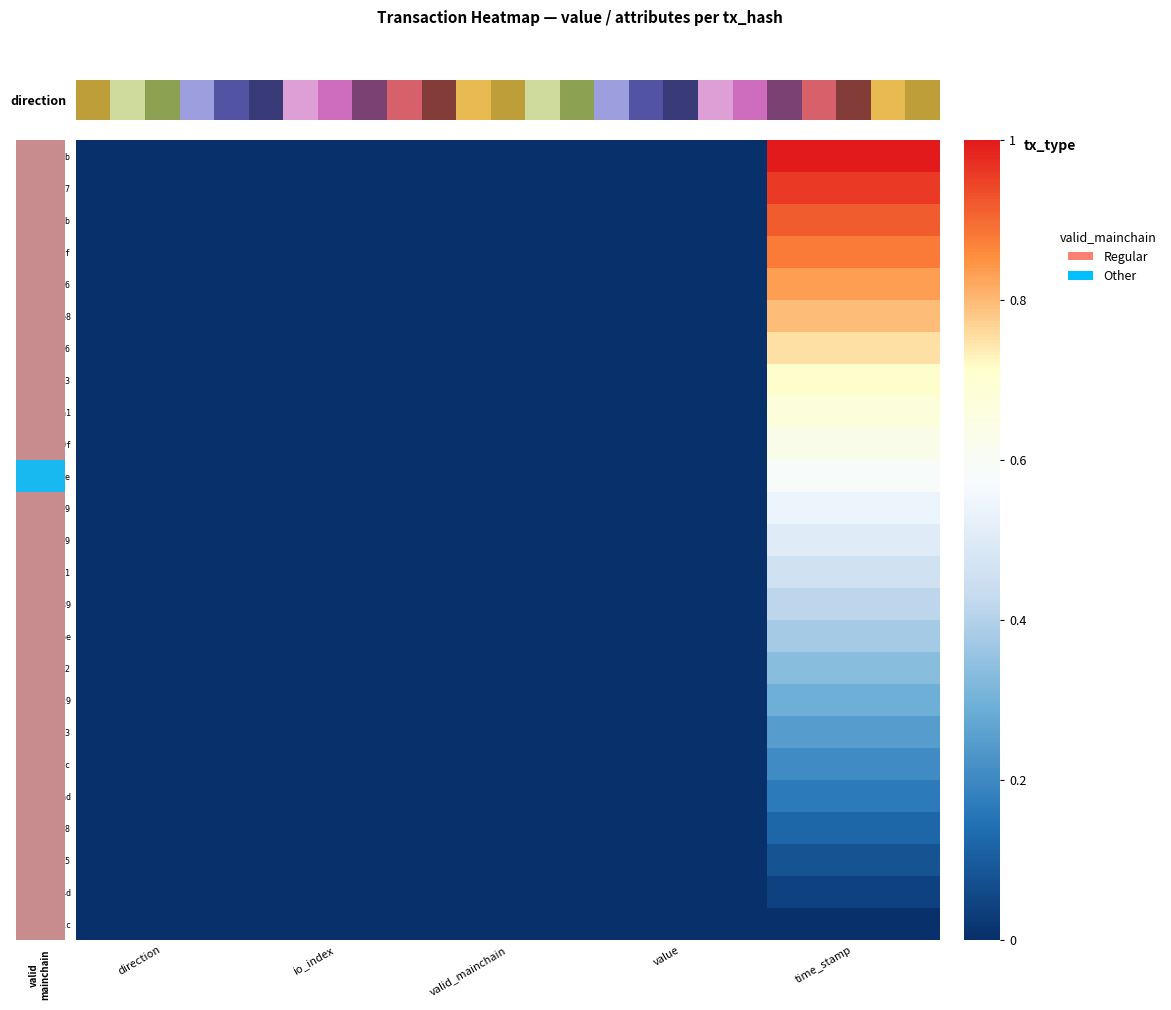

Which series changed the most between valid_mainchain and value?

0a53de9b